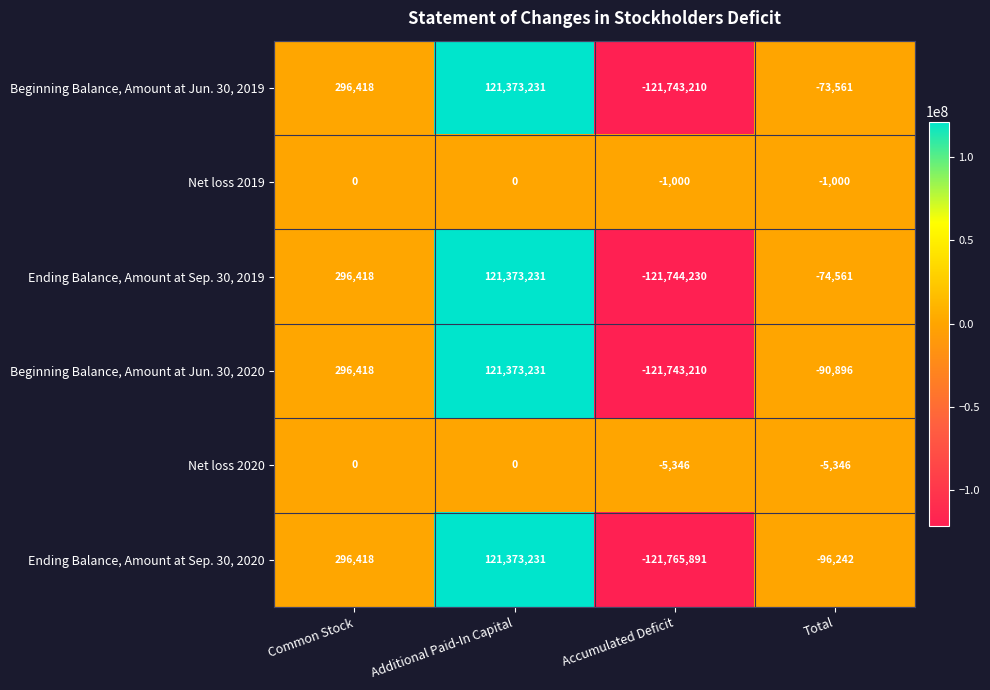

What is the smallest value displayed?

-121765891